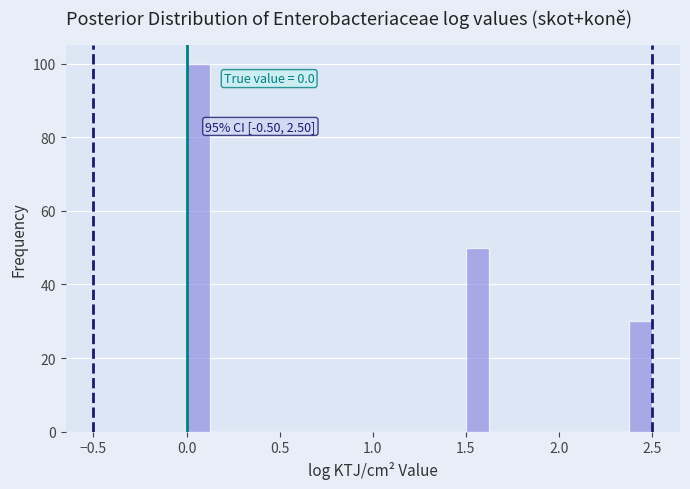

Around what value on the x-axis is the tallest bar? Give the approximate position of its centre, as read against the axis.

0.05